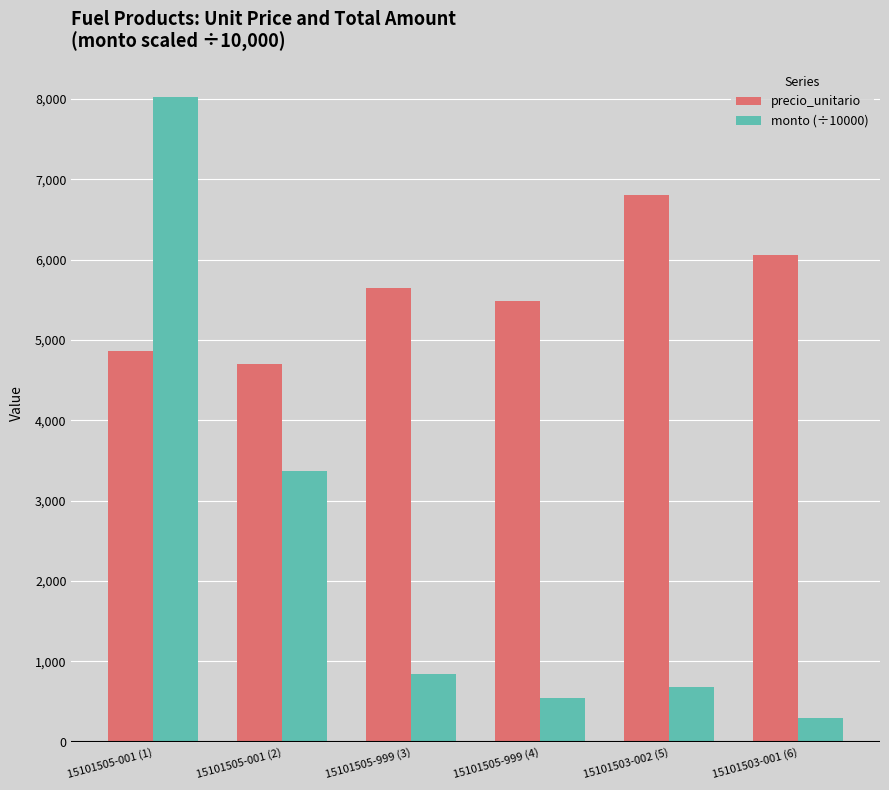

List the series in order of their peak value, highest first.

monto (÷10000), precio_unitario